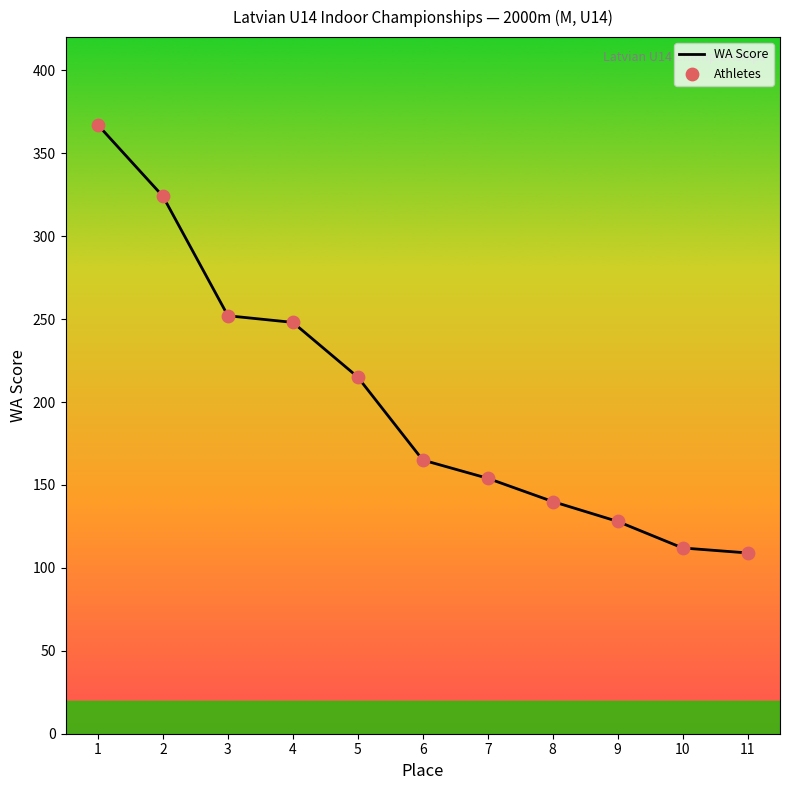

Is it true that the value at 11 is 109?

True